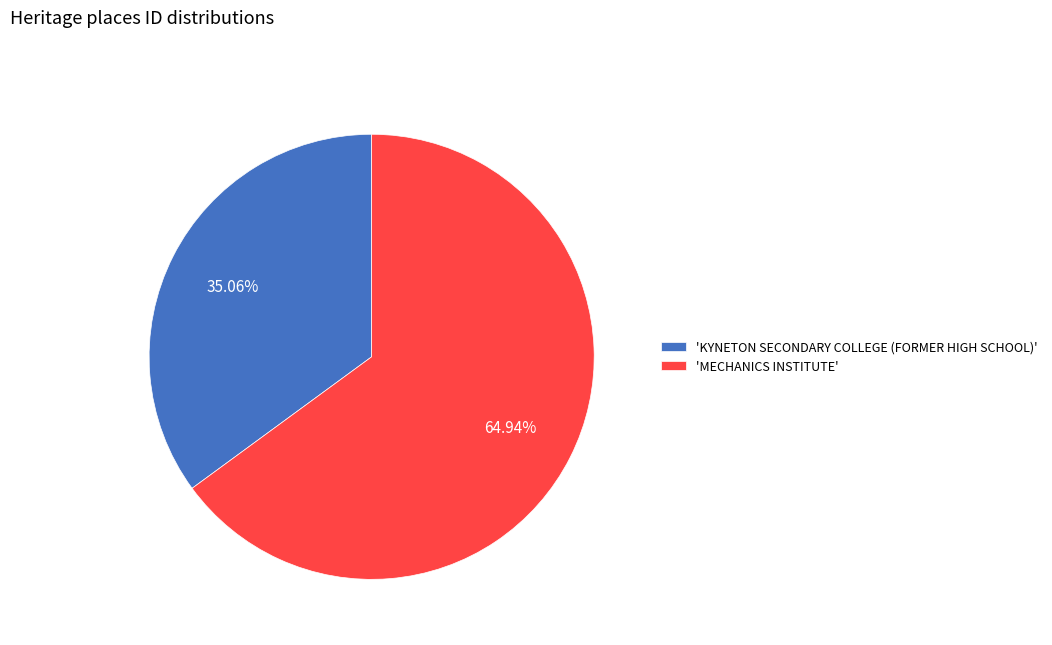

Count the number of slices in the pie.

2